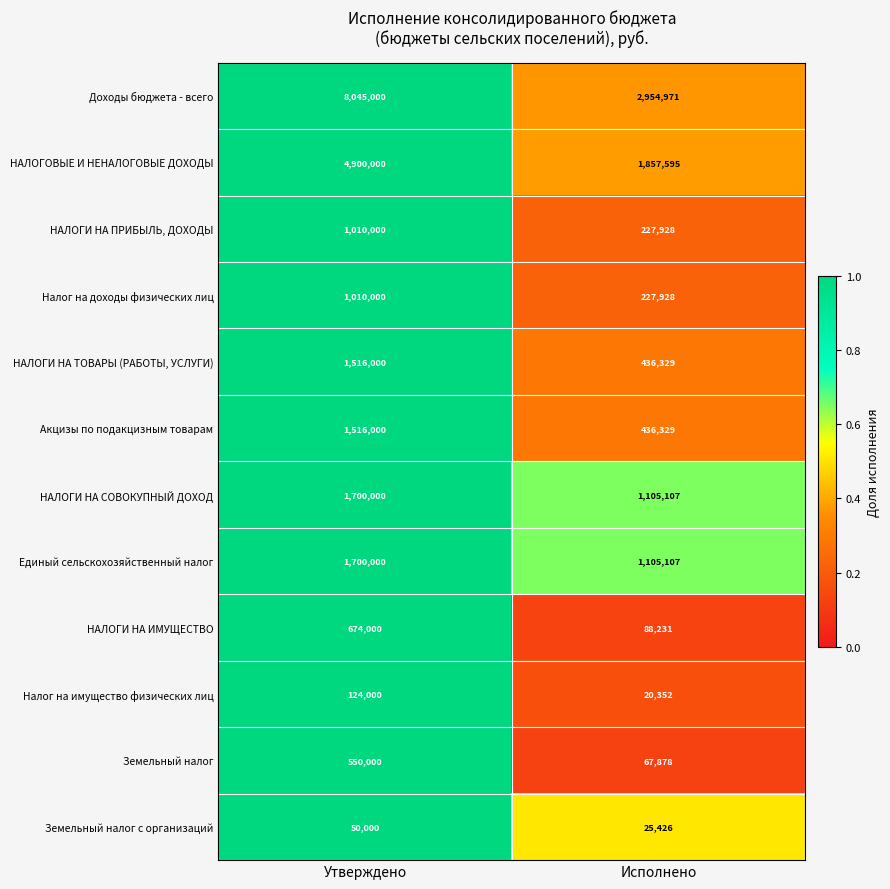

Reading left to right, what are all the values shown in this chart?

Доходы бюджета - всего: Утверждено=8045000	Исполнено=2954971
НАЛОГОВЫЕ И НЕНАЛОГОВЫЕ ДОХОДЫ: Утверждено=4900000	Исполнено=1857595
НАЛОГИ НА ПРИБЫЛЬ, ДОХОДЫ: Утверждено=1010000	Исполнено=227928
Налог на доходы физических лиц: Утверждено=1010000	Исполнено=227928
НАЛОГИ НА ТОВАРЫ (РАБОТЫ, УСЛУГИ): Утверждено=1516000	Исполнено=436329
Акцизы по подакцизным товарам: Утверждено=1516000	Исполнено=436329
НАЛОГИ НА СОВОКУПНЫЙ ДОХОД: Утверждено=1700000	Исполнено=1105107
Единый сельскохозяйственный налог: Утверждено=1700000	Исполнено=1105107
НАЛОГИ НА ИМУЩЕСТВО: Утверждено=674000	Исполнено=88231
Налог на имущество физических лиц: Утверждено=124000	Исполнено=20352
Земельный налог: Утверждено=550000	Исполнено=67878
Земельный налог с организаций: Утверждено=50000	Исполнено=25426